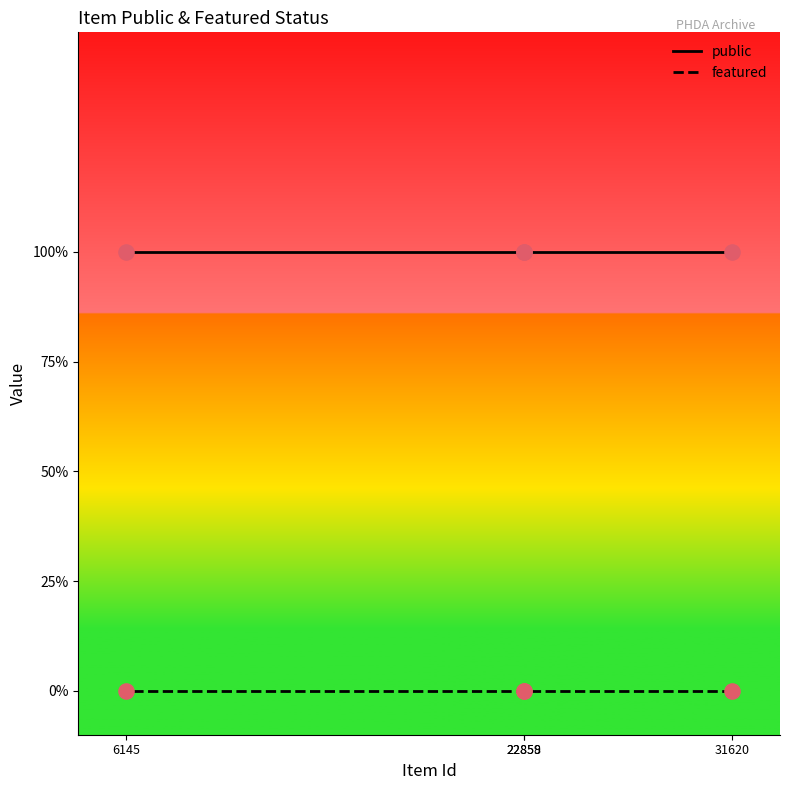

At which category is the sum across all series the highest?

31620